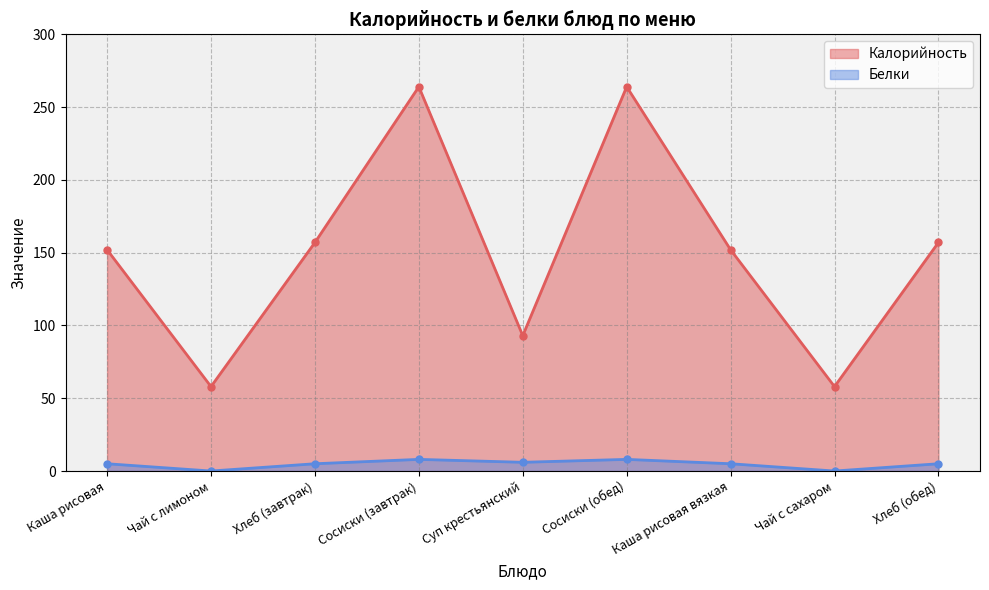

Between Чай с лимоном and Чай с сахаром, which series saw the biggest shift?

Калорийность